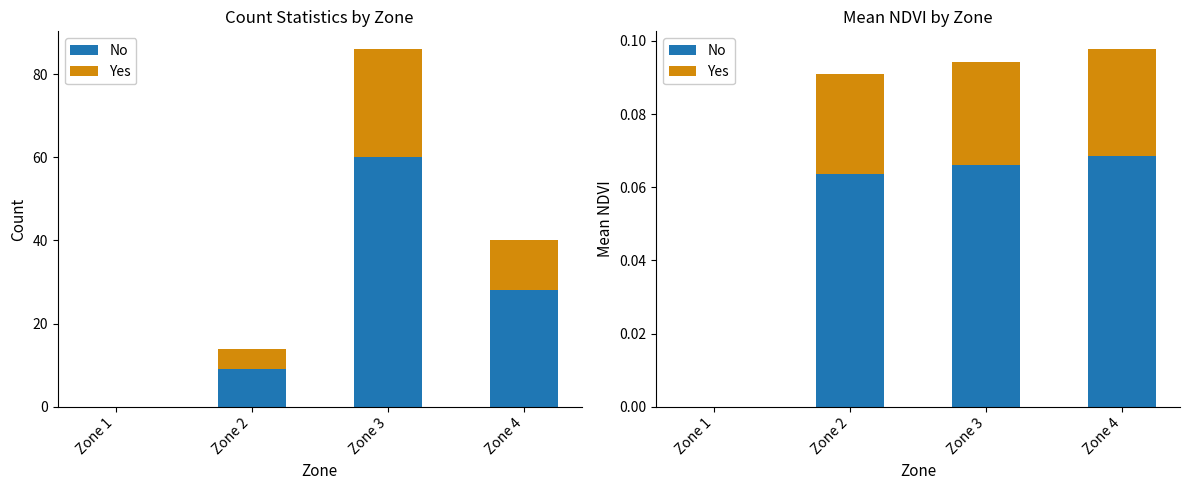

How many distinct data groups are displayed?

2